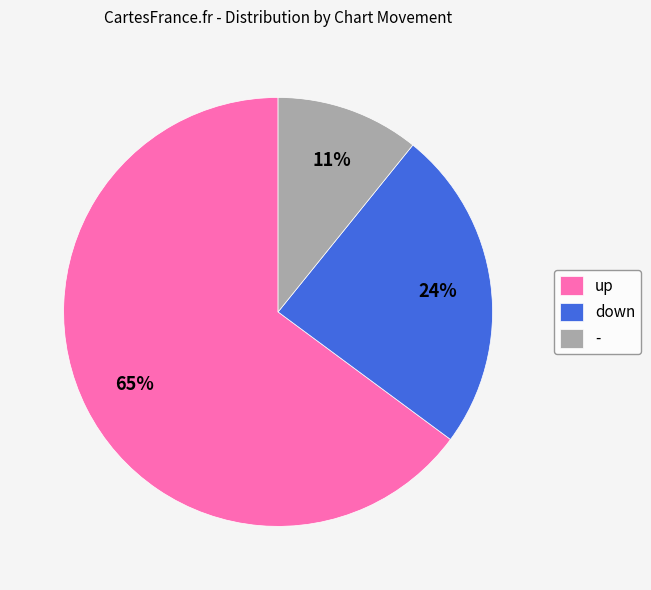

Is the sum of - and down greater than half?

No